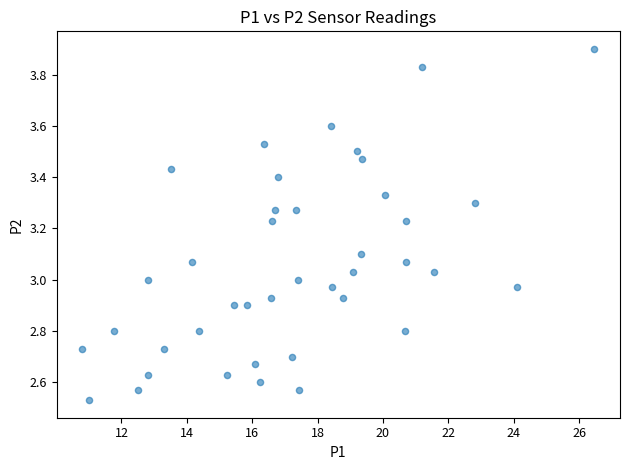

What is the range of X values (max minus min)?

15.7